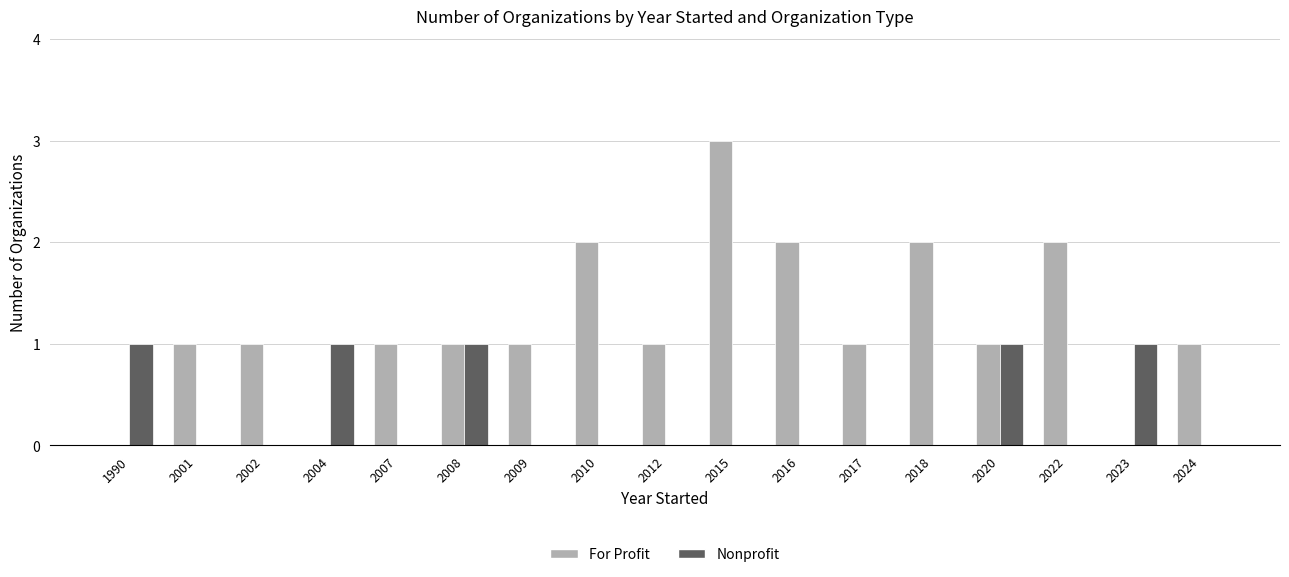

Reading left to right, transcribe all the data shown in this chart.

For Profit: 1990=0	2001=1	2002=1	2004=0	2007=1	2008=1	2009=1	2010=2	2012=1	2015=3	2016=2	2017=1	2018=2	2020=1	2022=2	2023=0	2024=1
Nonprofit: 1990=1	2001=0	2002=0	2004=1	2007=0	2008=1	2009=0	2010=0	2012=0	2015=0	2016=0	2017=0	2018=0	2020=1	2022=0	2023=1	2024=0